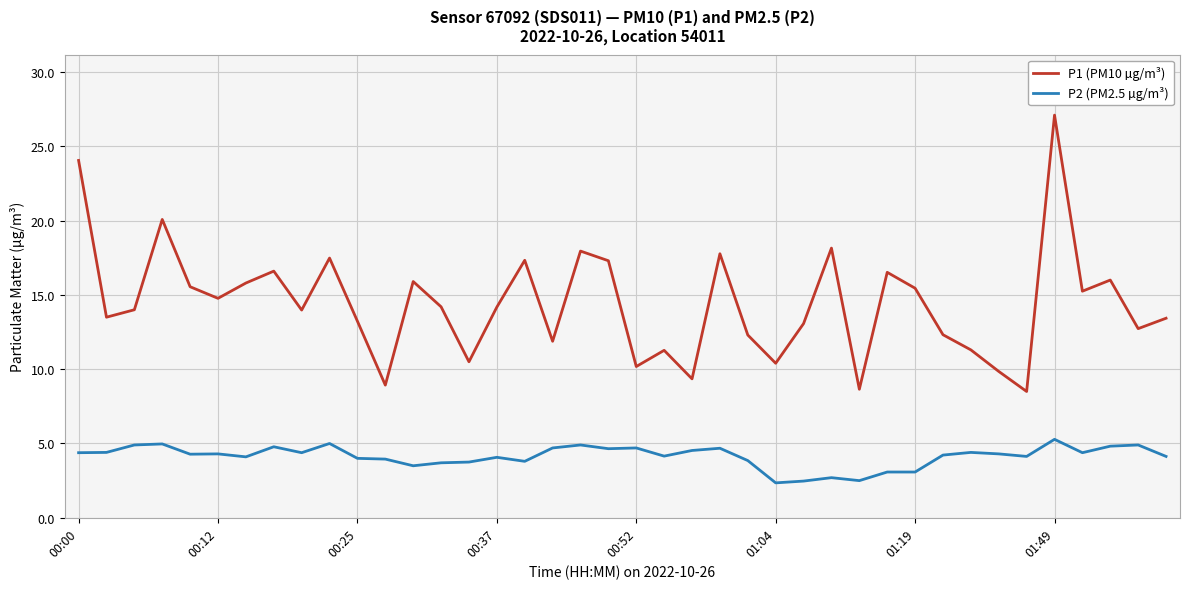

How many lines are shown in the chart?

2